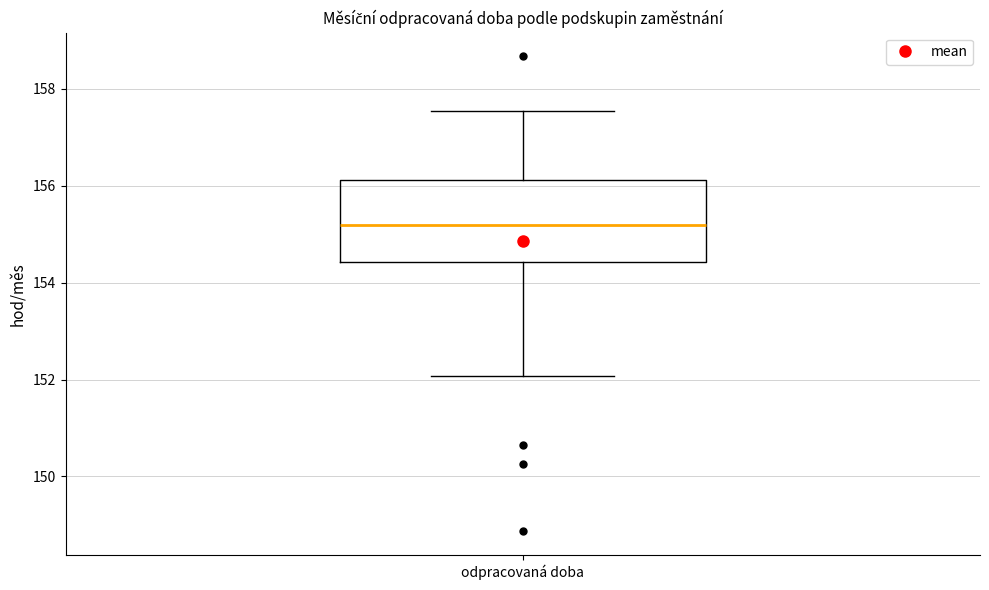

Transcribe this box plot: give where the median line is, the range the box spans, and where the two whiskers end, as read against the y-axis. The values are not printed on the chart, so give them approximately, as read against the axis.

median 155.2, box 154.4 to 156.2, whiskers 152.0 to 157.6